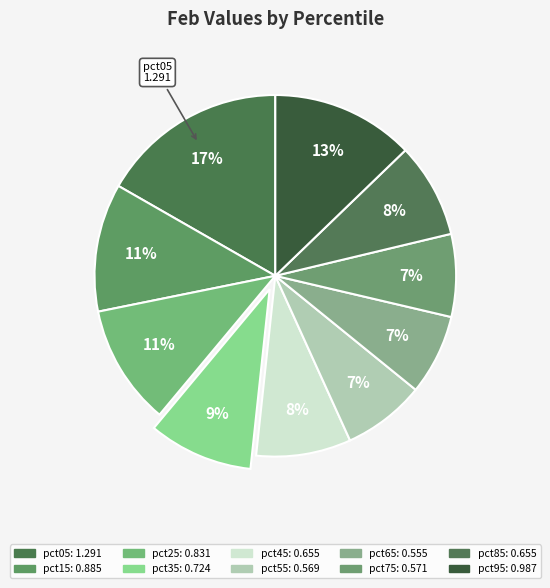

To the nearest percent, what is the average slice percentage?

10%